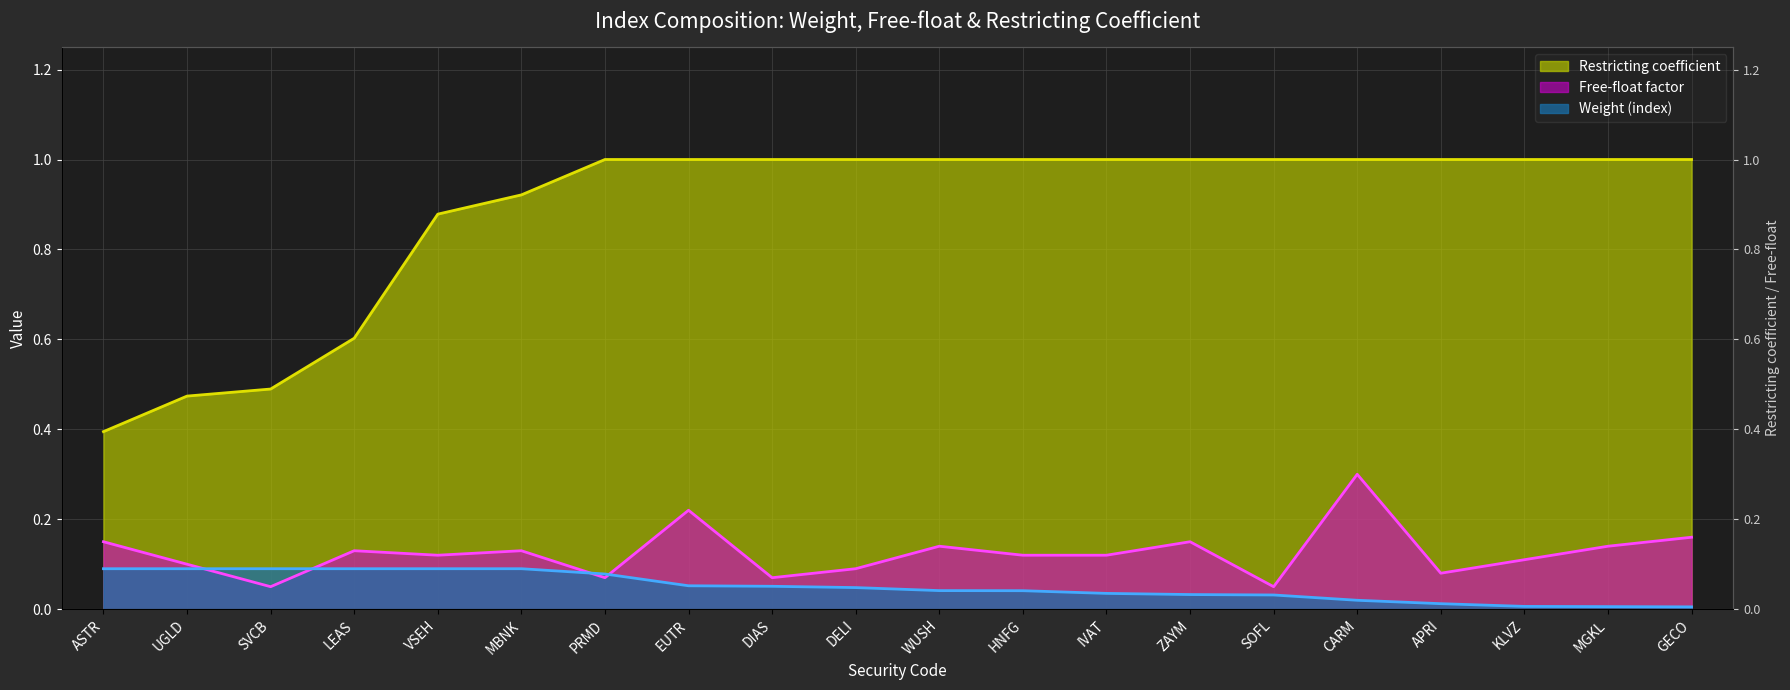

At which category is the sum across all series the highest?

CARM